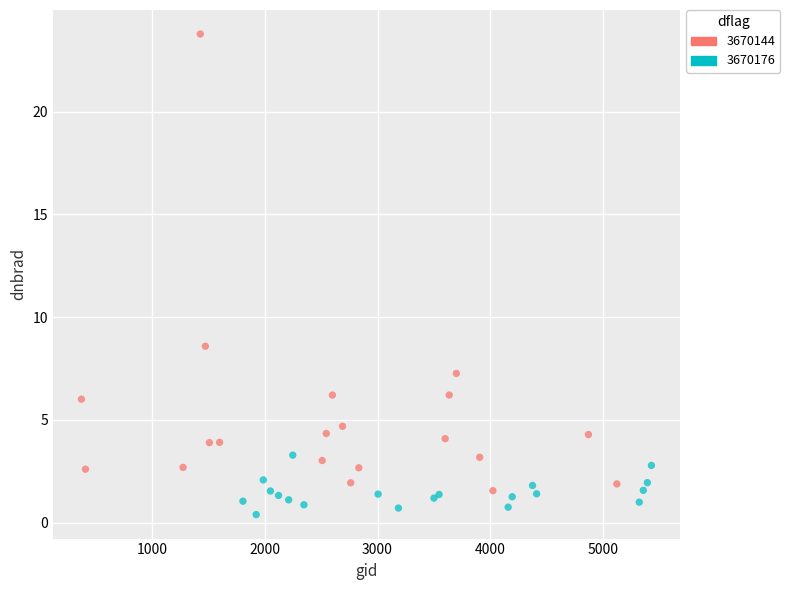

Which series contains the highest Y value?

3670144